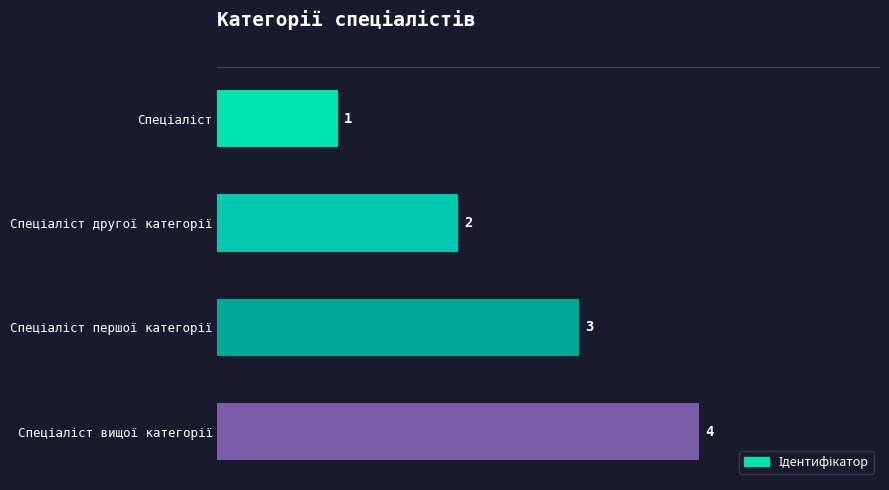

What is the sum of all values?

10